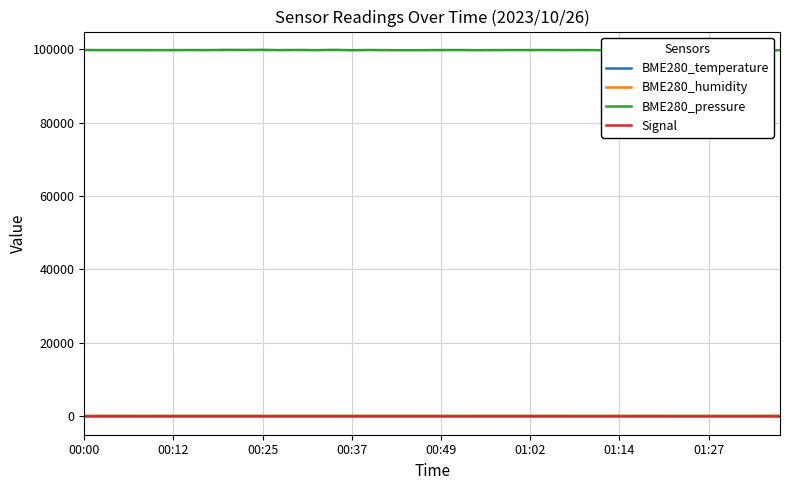

True or false: BME280_temperature has more than 0 interior local peaks.

True